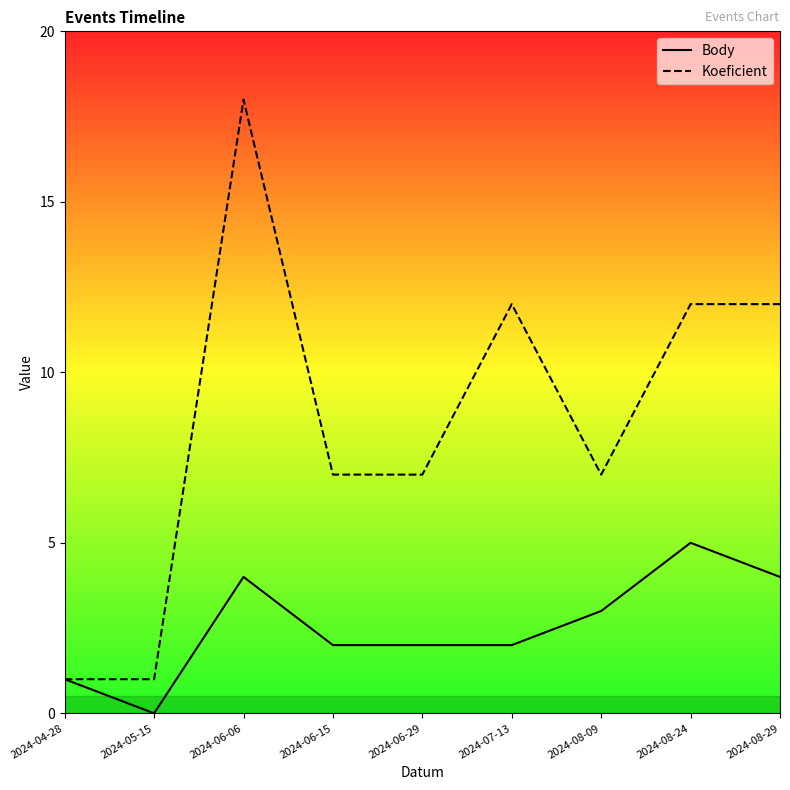

Between 2024-08-29 and 2024-05-15, which is larger?

2024-08-29